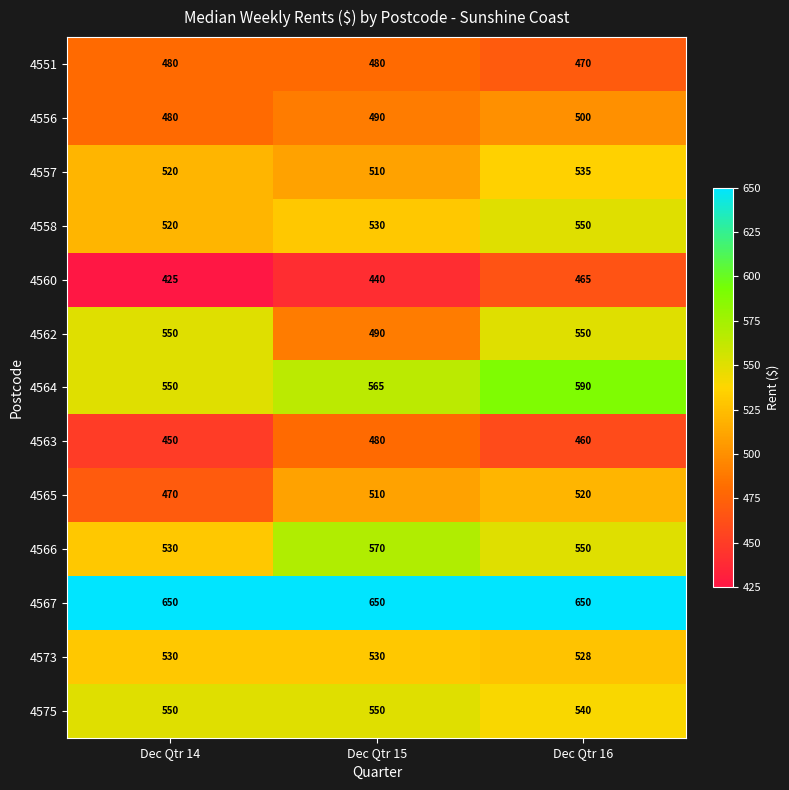

The value of 4575 at Dec Qtr 14 is 260. True or false?

False